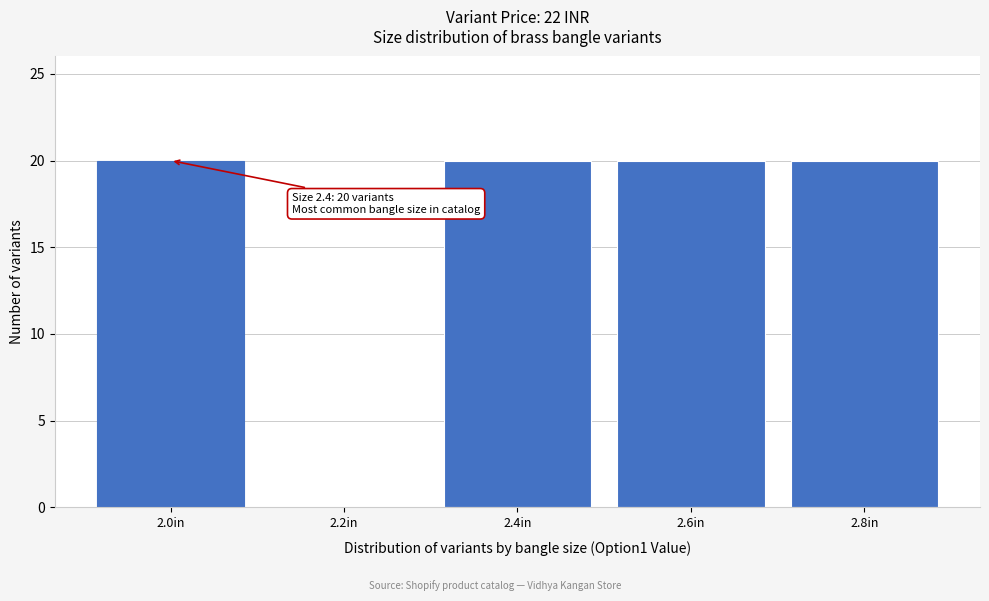

Reading right to left, transcribe all the data shown in this chart.

2.8in=20	2.6in=20	2.4in=20	2.2in=0	2.0in=20